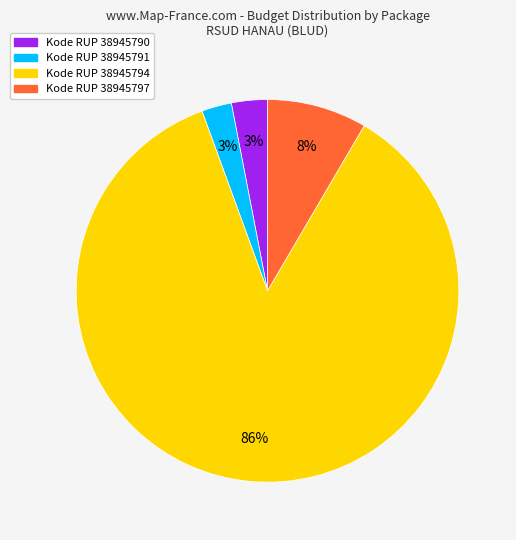

To the nearest percent, what is the average slice percentage?

25%